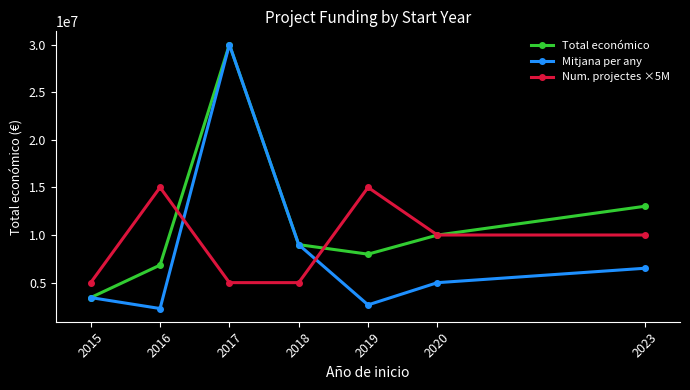

What is the value of the Total económico point at the 3rd from the left?

29999528.0